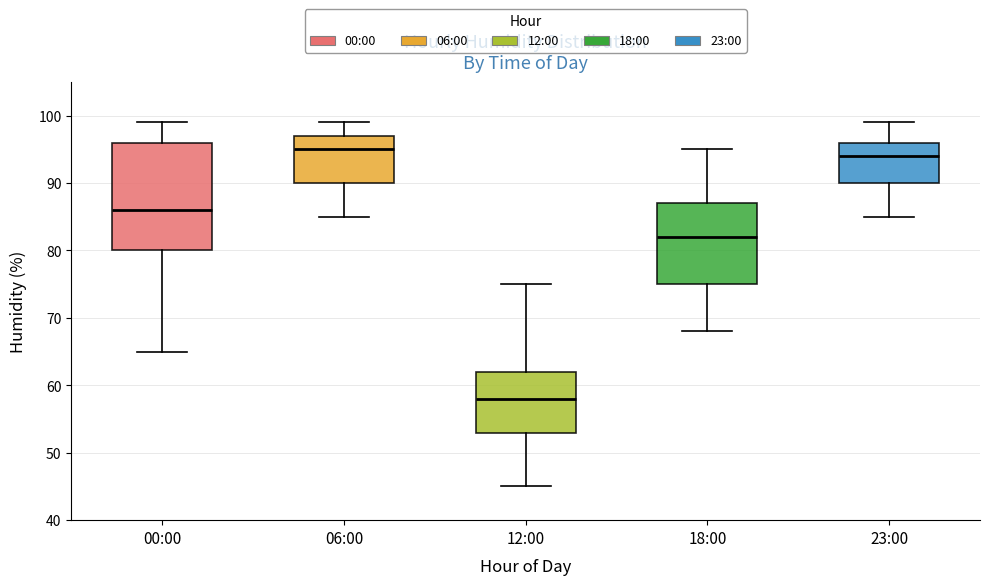

Reading left to right, transcribe this box plot: for each box, give where its median line is, the range the box spans, and where its two whiskers end, as read against the y-axis. The values are not printed on the chart, so give them approximately, as read against the axis.

00:00: median 86, box 80 to 96, whiskers 65 to 99
06:00: median 95, box 90 to 97, whiskers 85 to 99
12:00: median 58, box 53 to 62, whiskers 45 to 75
18:00: median 82, box 75 to 87, whiskers 68 to 95
23:00: median 94, box 90 to 96, whiskers 85 to 99